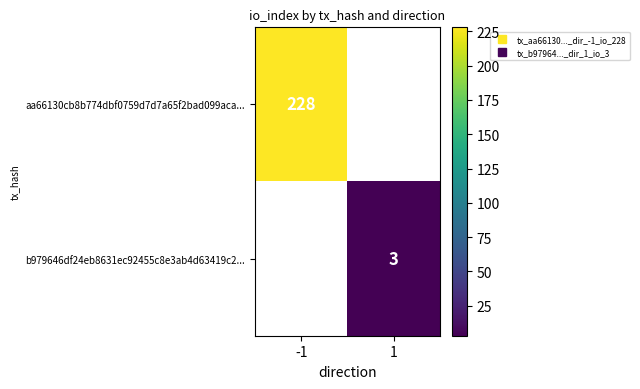

Rank the series at -1 from lowest to highest value.

aa66130cb8b774dbf0759d7d7a65f2bad099aca..., b979646df24eb8631ec92455c8e3ab4d63419c2...